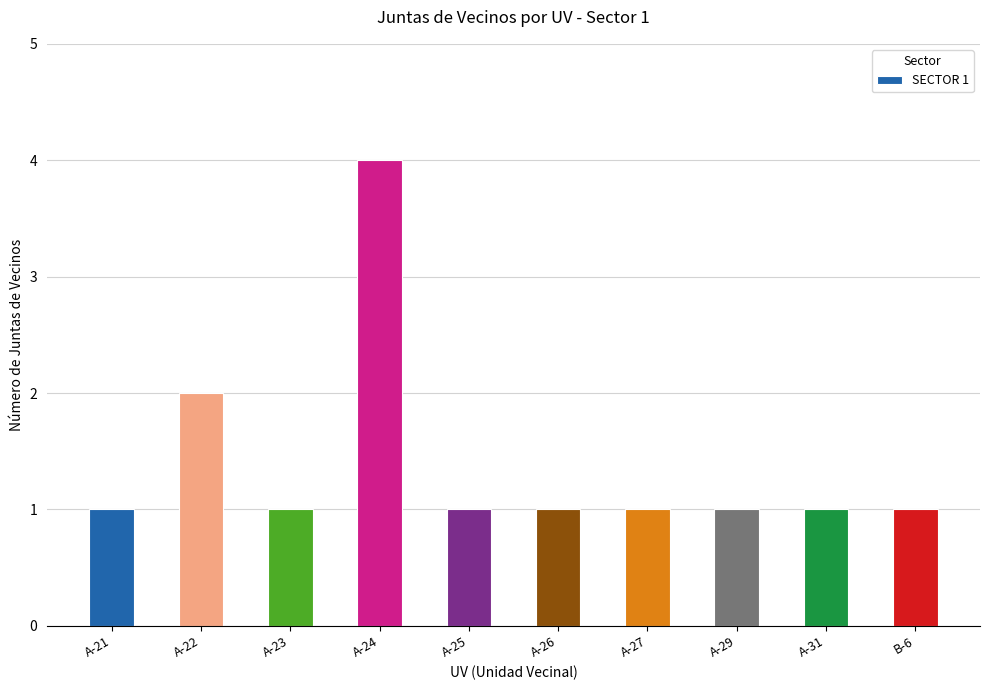

Which category has the highest value across all series?

A-24